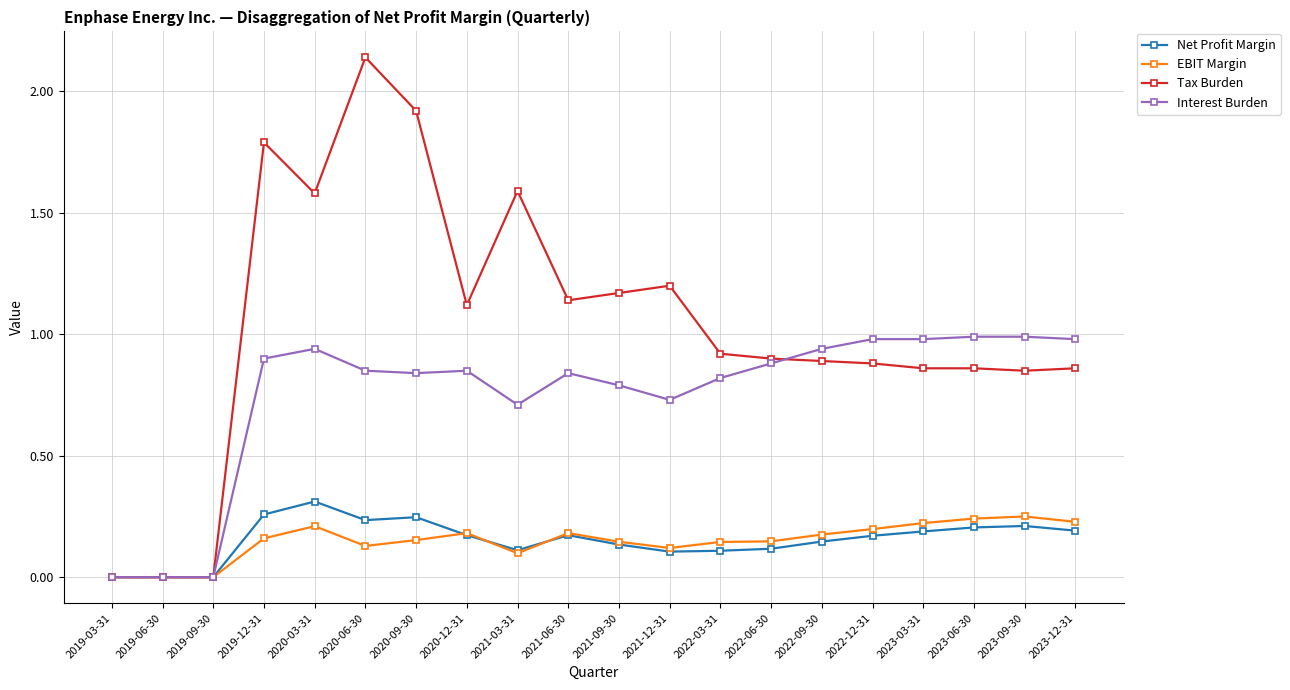

How many lines are shown in the chart?

4